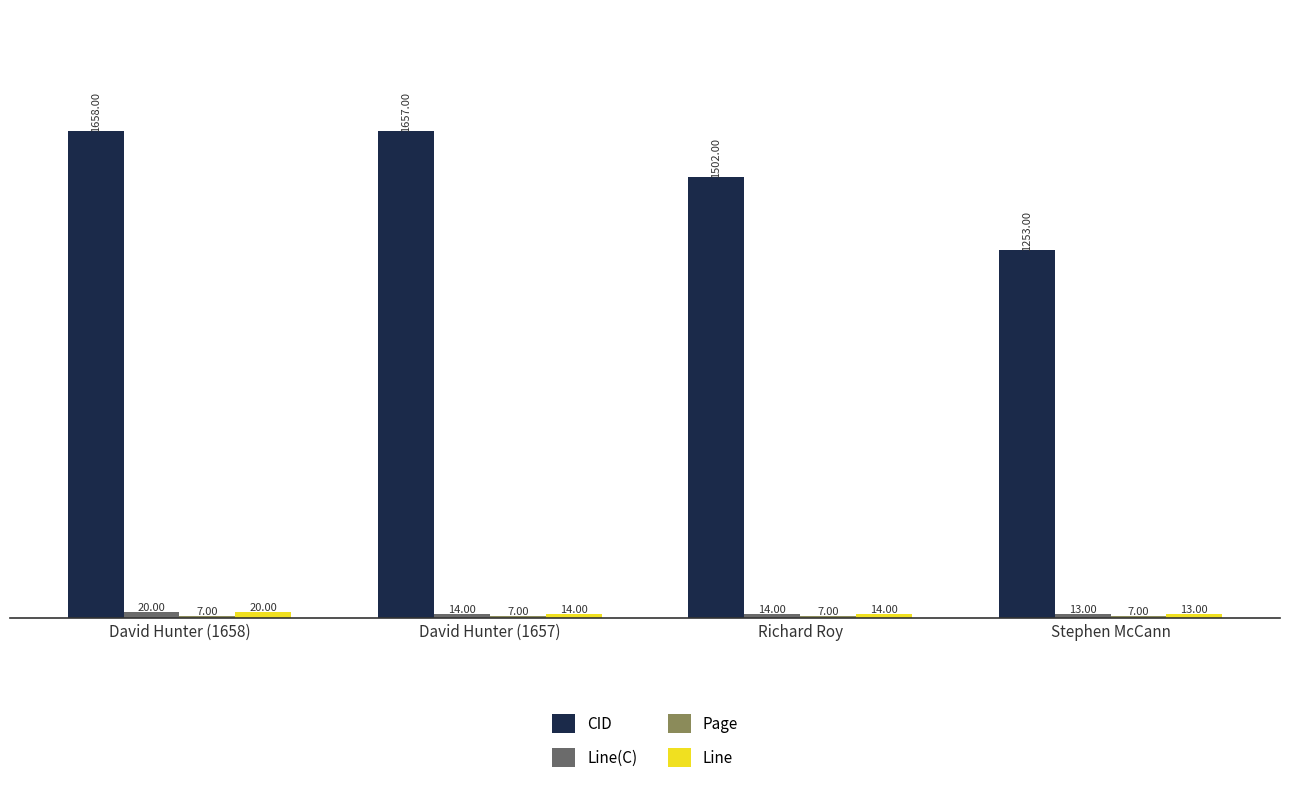

At which label does CID reach its minimum?

Stephen McCann